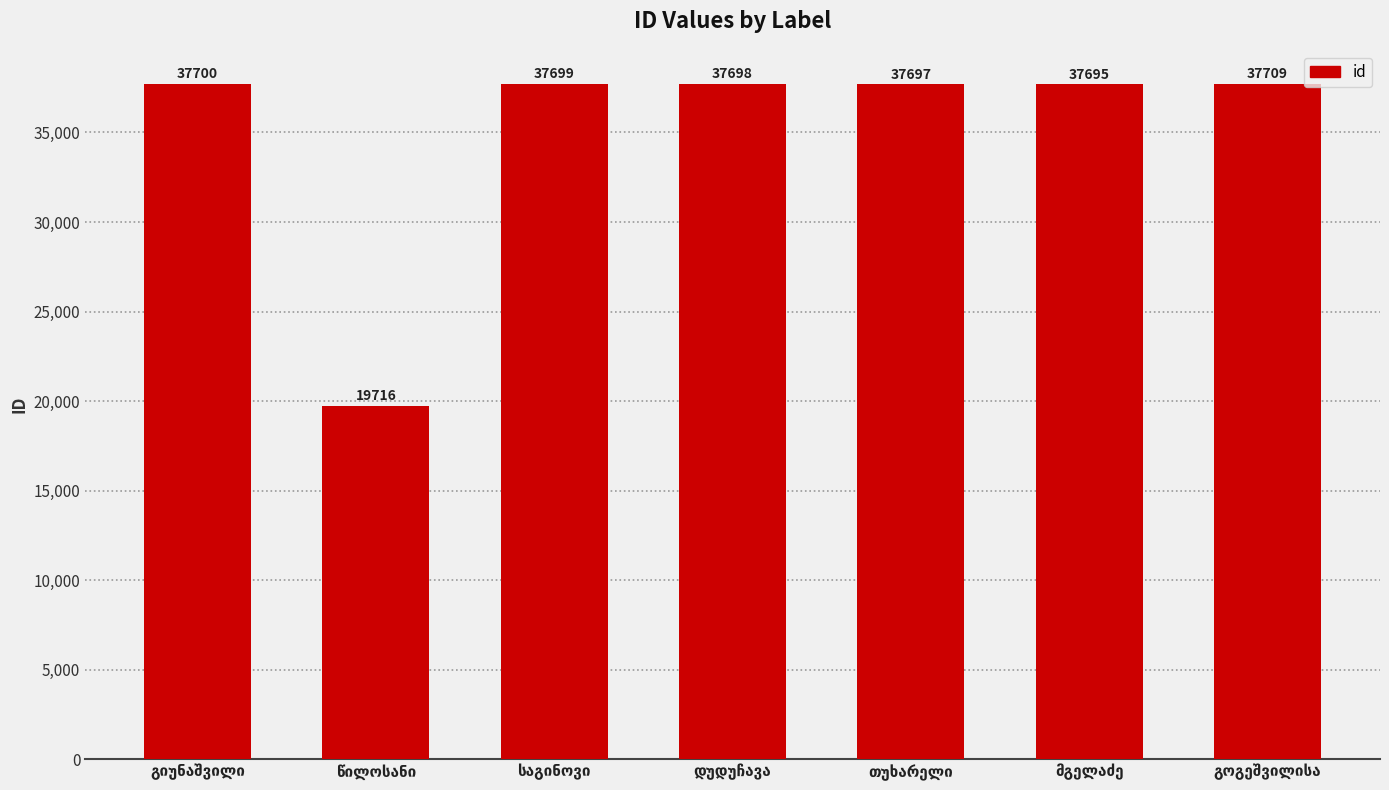

What is the average value?

35131